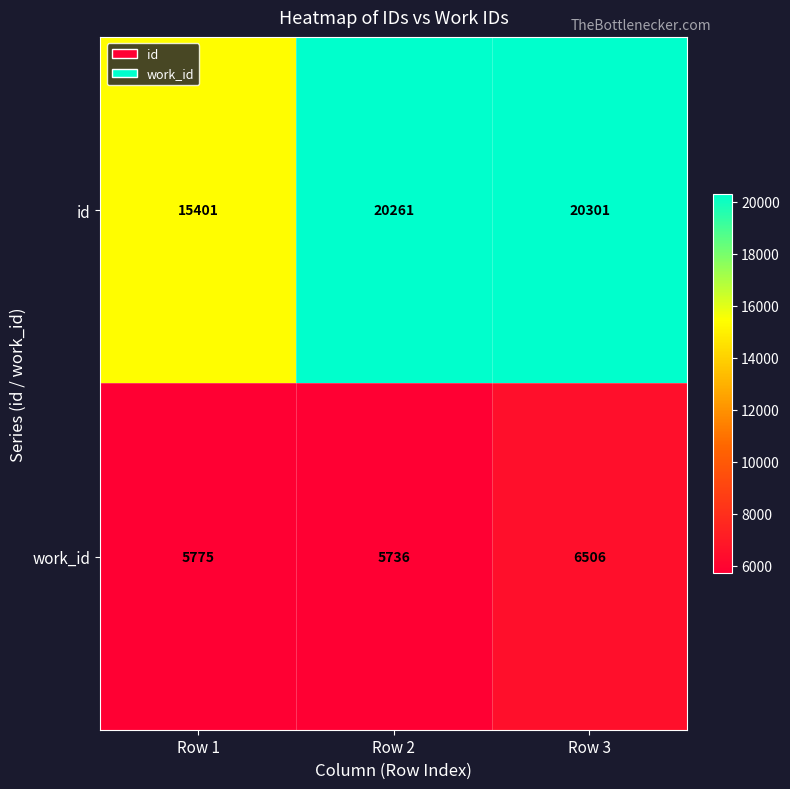

What is the lowest value of the work_id series?

5736